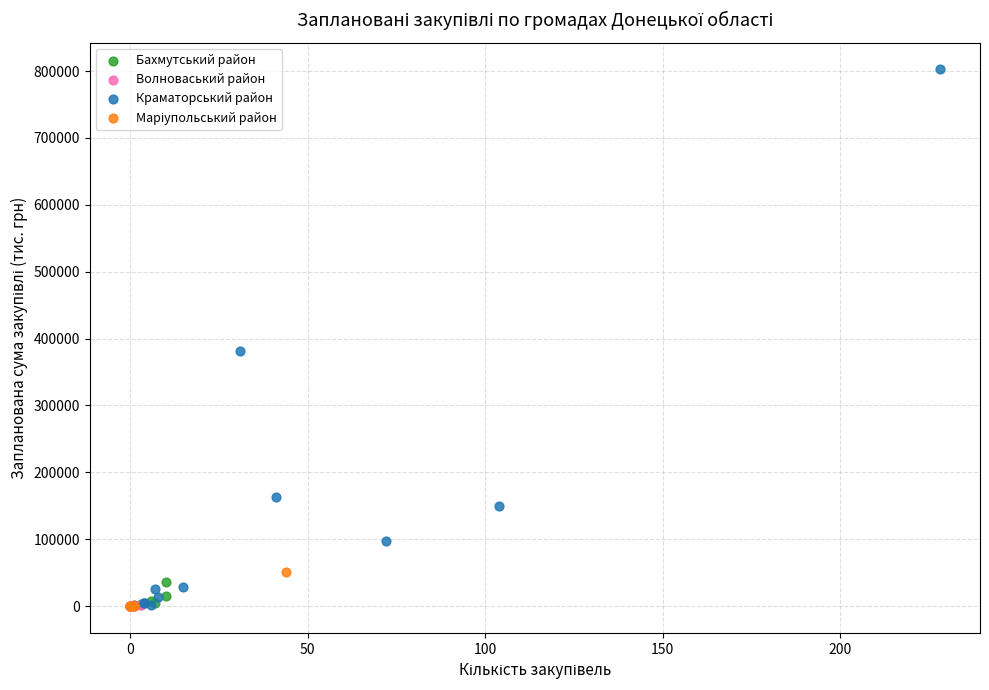

Which series reaches the maximum Y coordinate?

Краматорський район